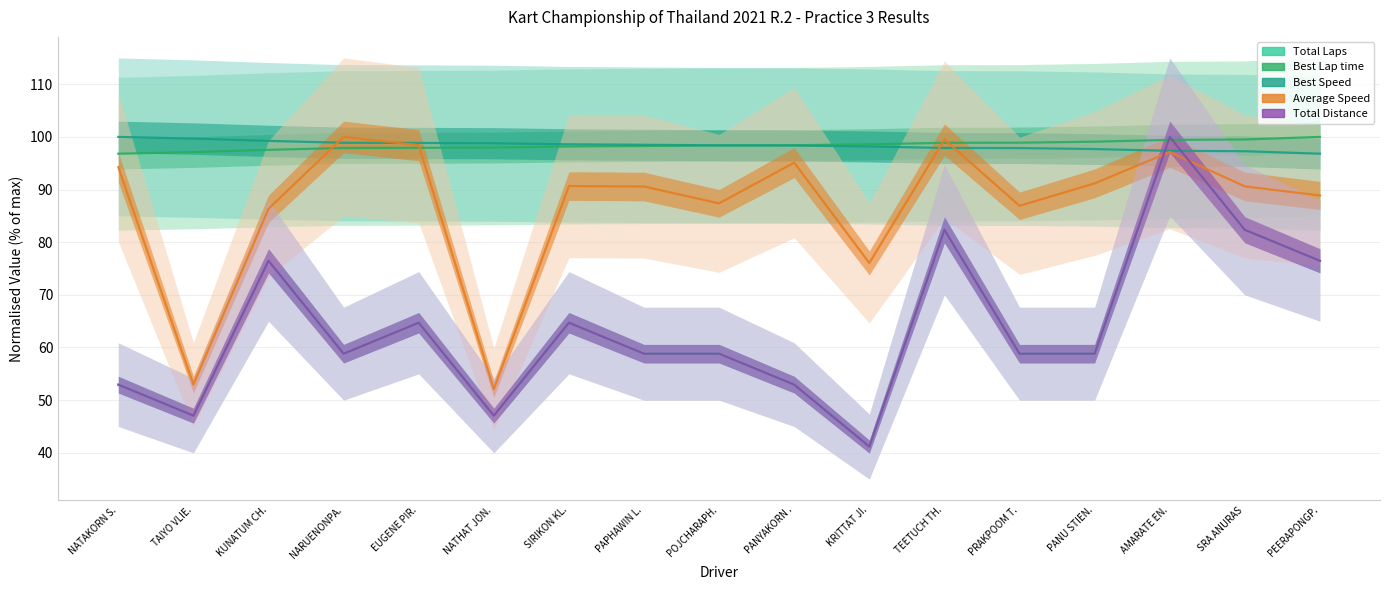

The Total Laps series shows 82.4 at SRA ANURAS. True or false?

True